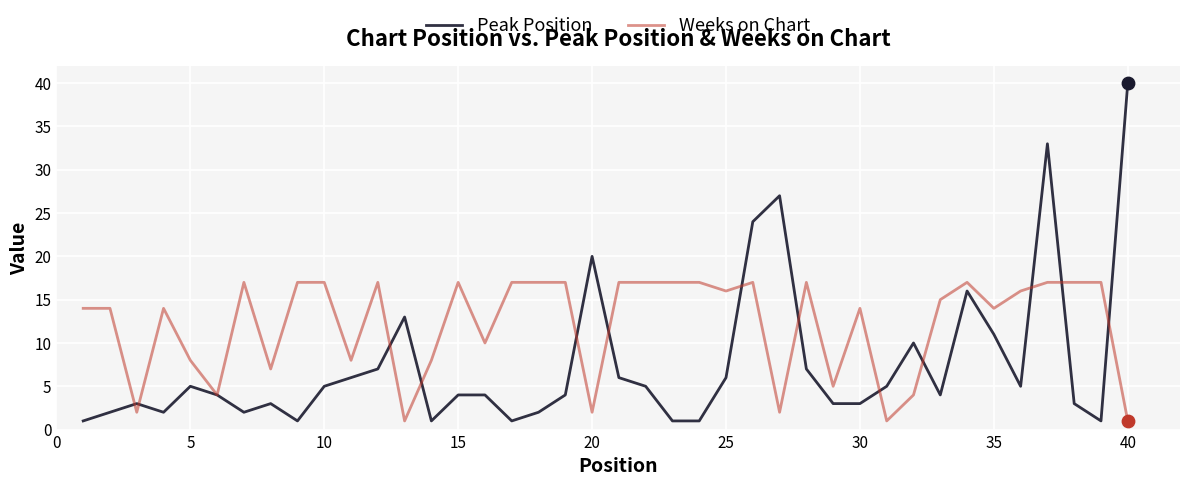

List the series in order of their overall mean, highest first.

Weeks on Chart, Peak Position